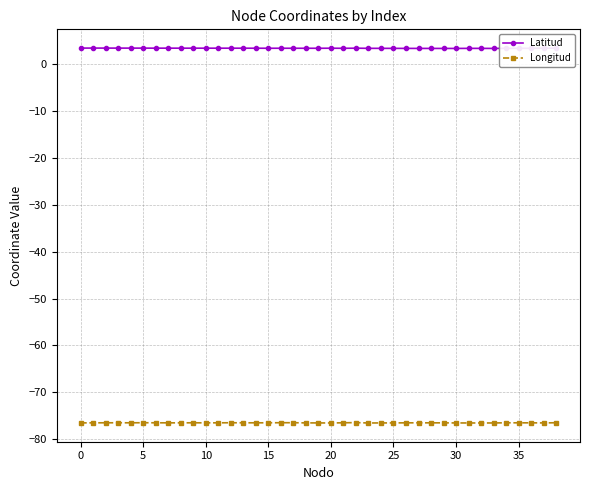

Which series has the largest total across all categories?

Latitud